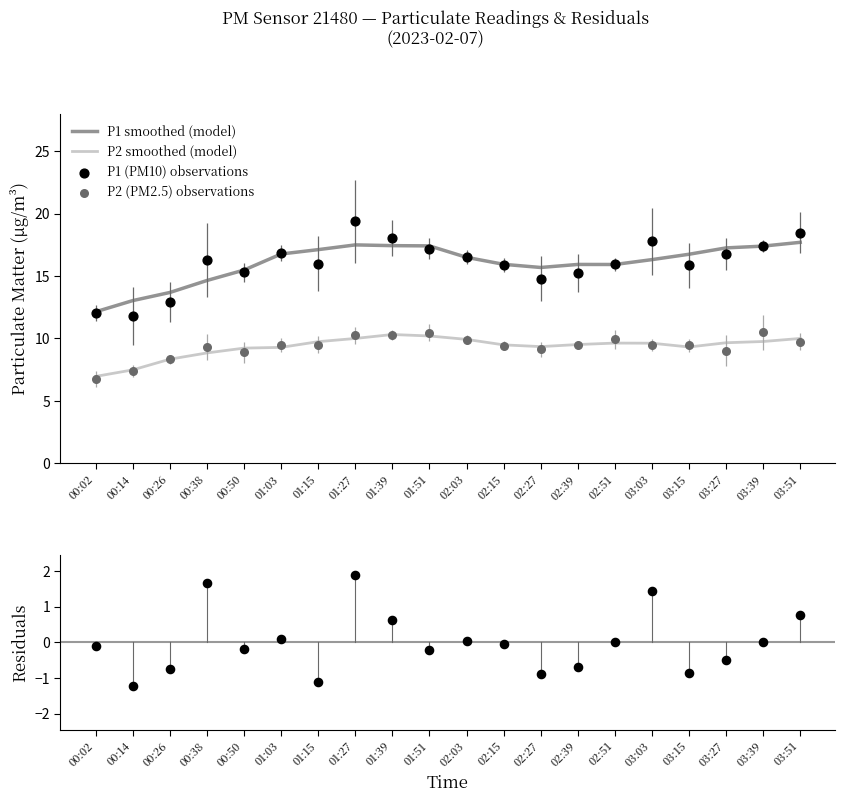

Which series reaches the maximum Y coordinate?

P1 (PM10) observations